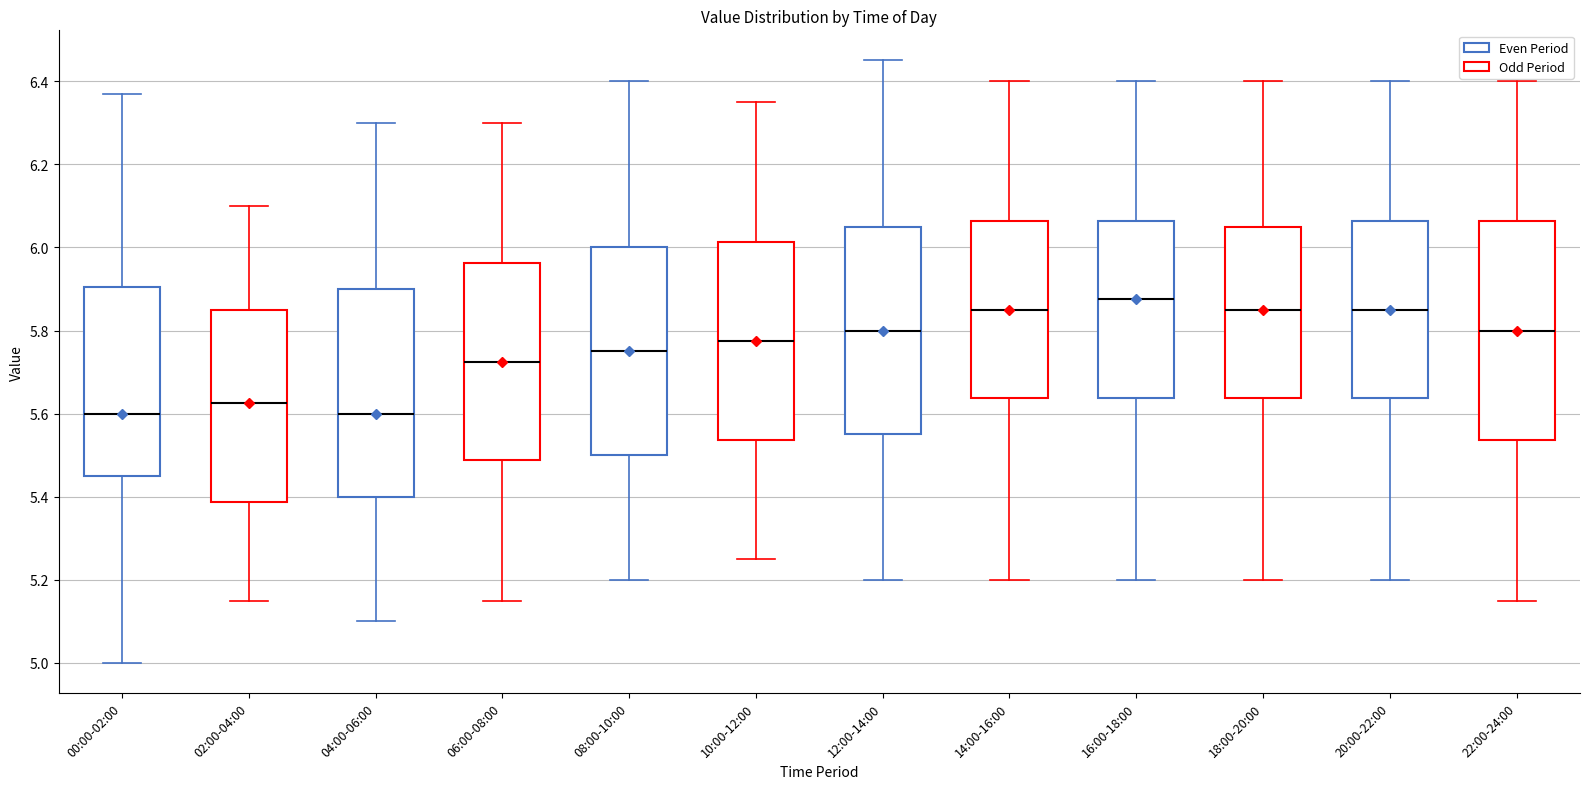

Reading left to right, read every box against the y-axis: the position of its median line, the range the box covers, and the ends of its whiskers. The values are not printed on the chart, so give them approximately, as read against the axis.

00:00-02:00: median 5.60, box 5.46 to 5.90, whiskers 5.00 to 6.38
02:00-04:00: median 5.62, box 5.38 to 5.86, whiskers 5.16 to 6.10
04:00-06:00: median 5.60, box 5.40 to 5.90, whiskers 5.10 to 6.30
06:00-08:00: median 5.72, box 5.48 to 5.96, whiskers 5.16 to 6.30
08:00-10:00: median 5.76, box 5.50 to 6.00, whiskers 5.20 to 6.40
10:00-12:00: median 5.78, box 5.54 to 6.02, whiskers 5.26 to 6.36
12:00-14:00: median 5.80, box 5.56 to 6.06, whiskers 5.20 to 6.46
14:00-16:00: median 5.86, box 5.64 to 6.06, whiskers 5.20 to 6.40
16:00-18:00: median 5.88, box 5.64 to 6.06, whiskers 5.20 to 6.40
18:00-20:00: median 5.86, box 5.64 to 6.06, whiskers 5.20 to 6.40
20:00-22:00: median 5.86, box 5.64 to 6.06, whiskers 5.20 to 6.40
22:00-24:00: median 5.80, box 5.54 to 6.06, whiskers 5.16 to 6.40